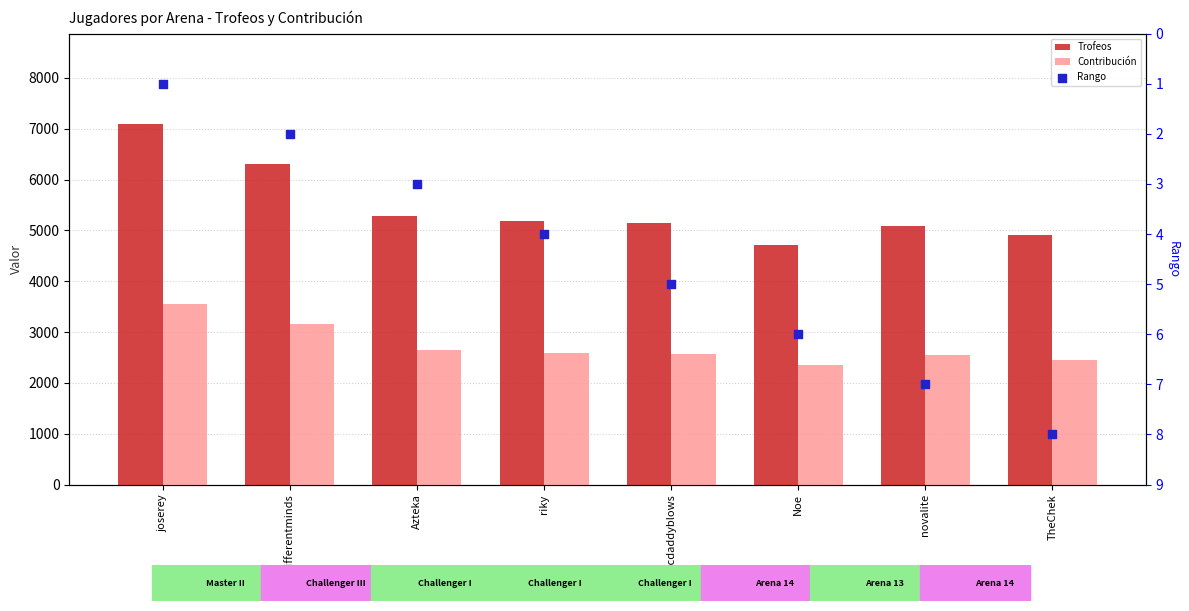

What are all the series names shown in the legend?

Trofeos, Contribución, Rango